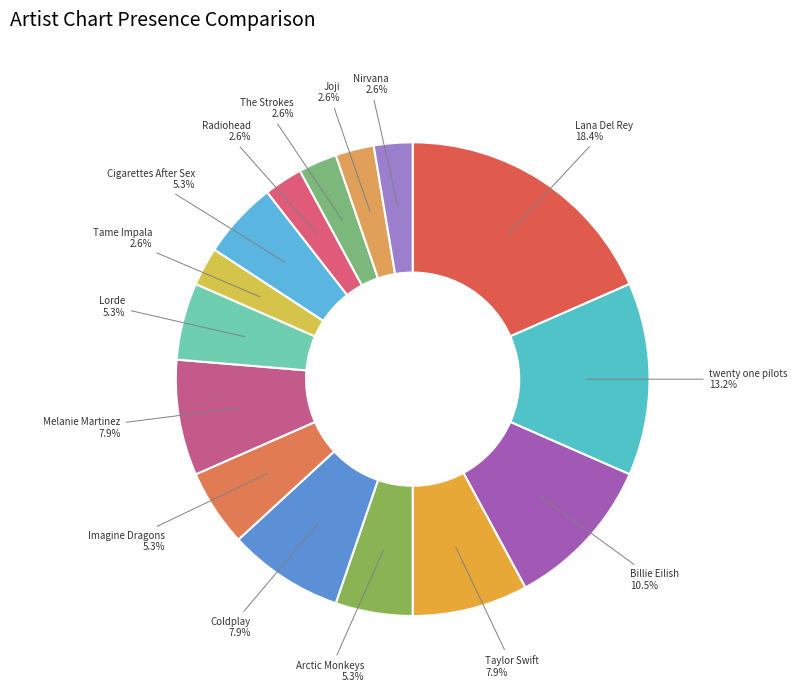

To the nearest percent, what is the average slice percentage?

7%